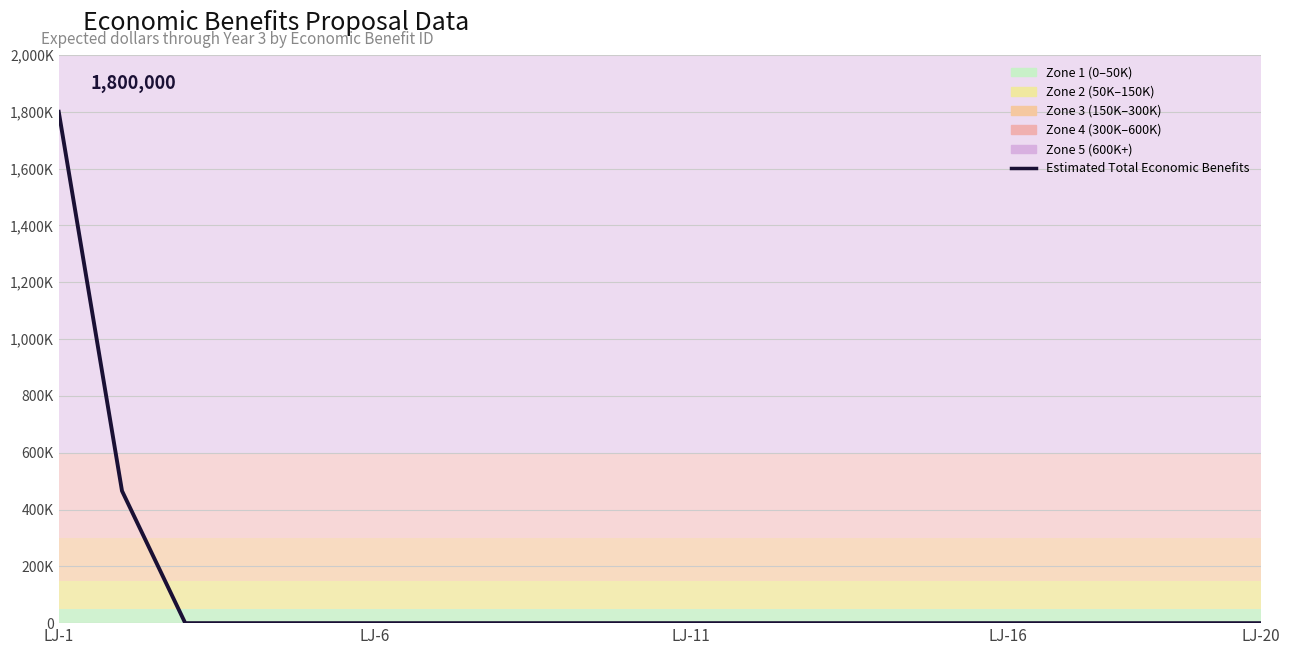

What position from the left is 7?

8